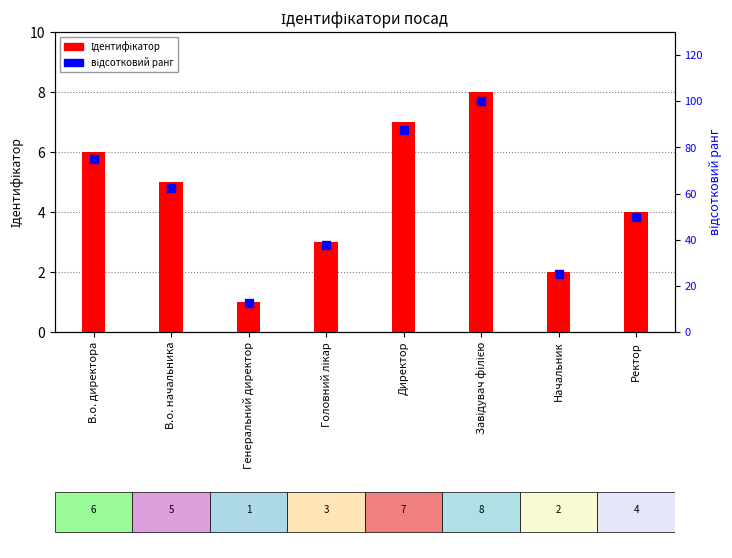

What are all the series names shown in the legend?

Ідентифікатор, відсотковий ранг